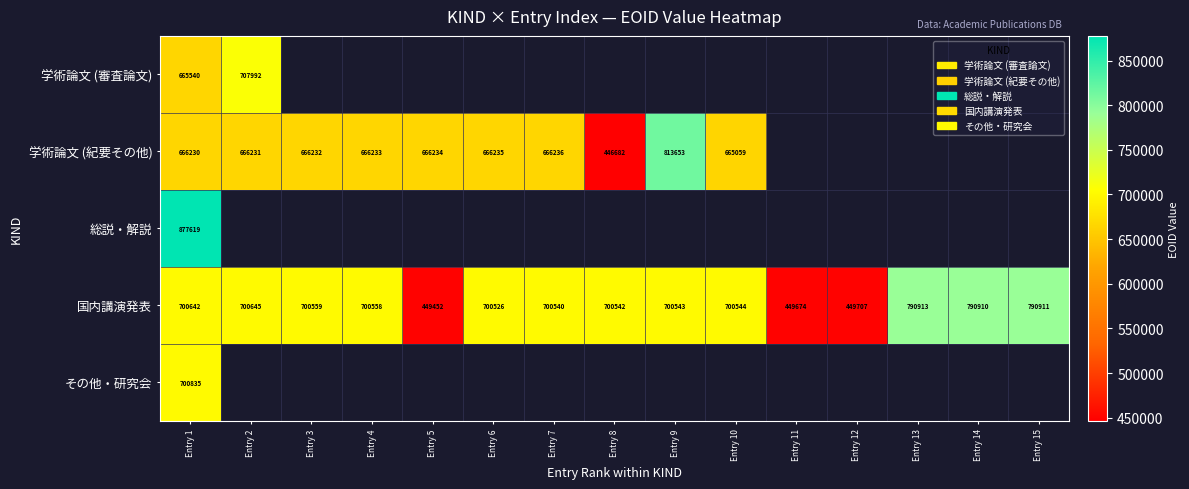

What is the sum of all 国内講演発表 values?

10026666